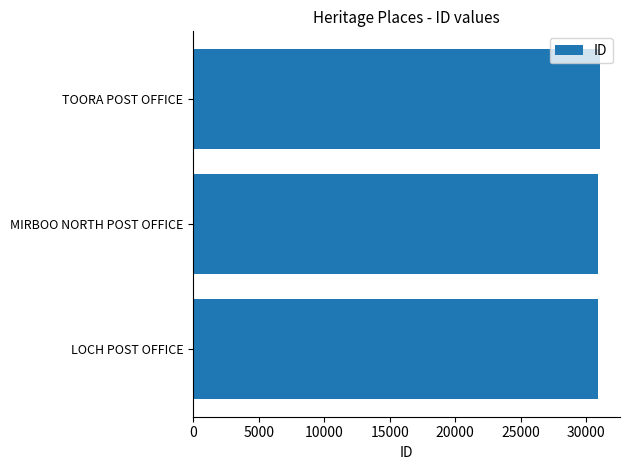

What is the sum of all values?

92803